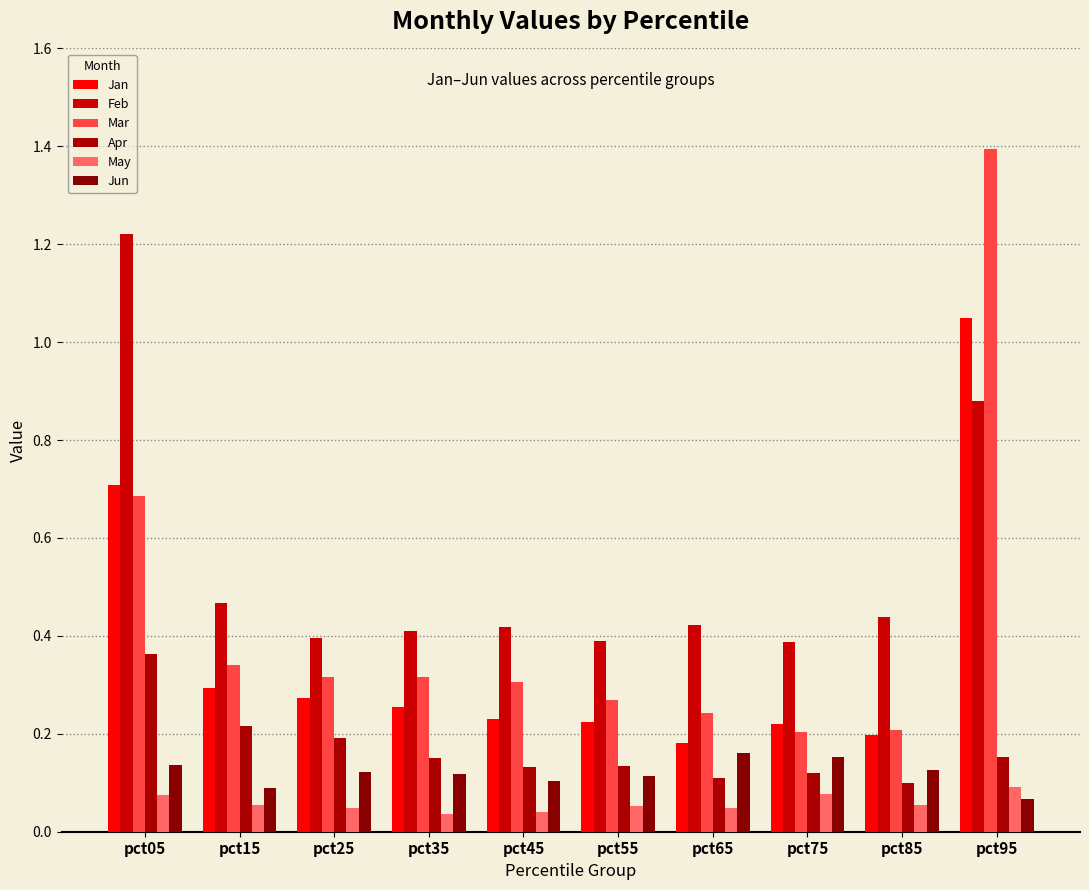

Does the chart contain stacked bars?

No